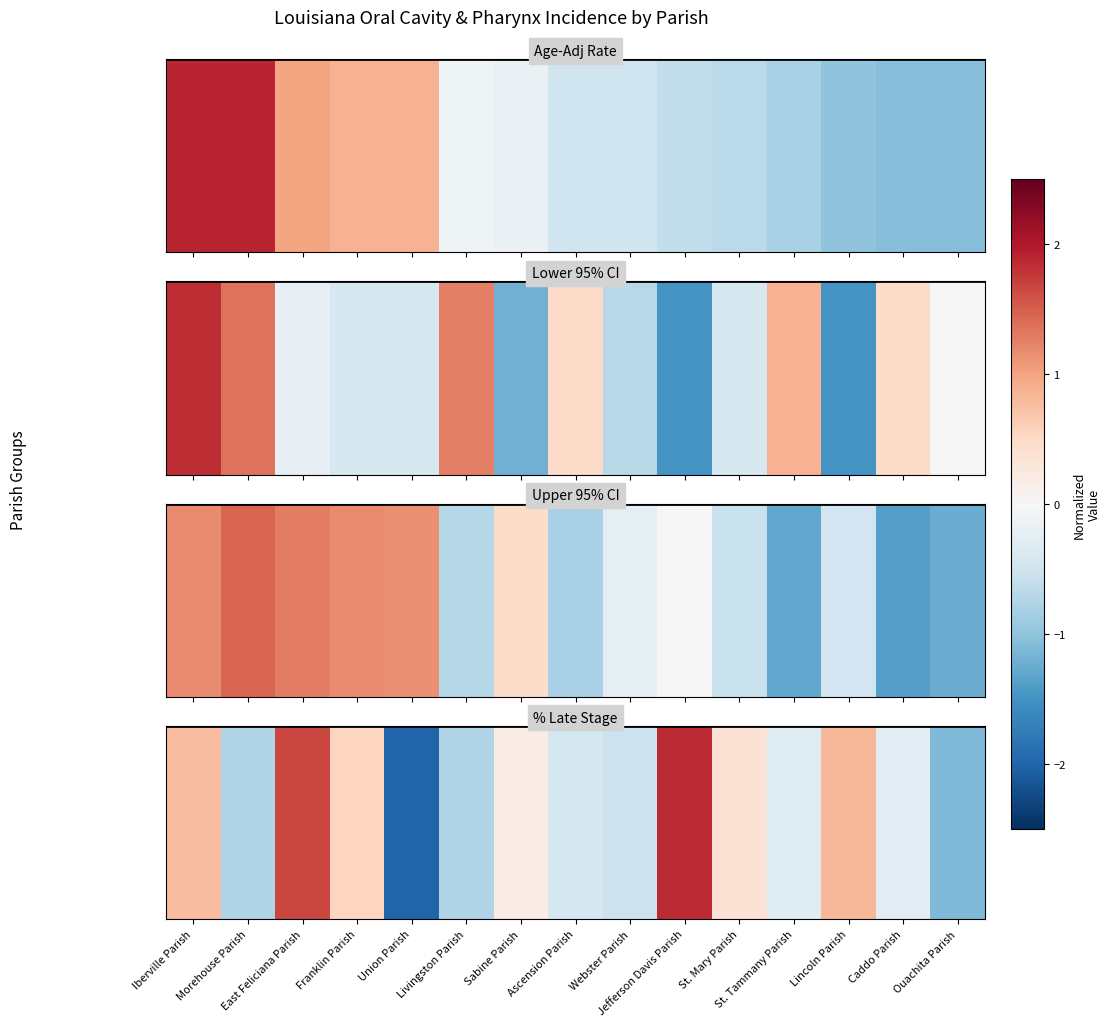

Rank the categories by value from highest to lowest.

Jefferson Davis Parish, East Feliciana Parish, Lincoln Parish, Iberville Parish, Franklin Parish, St. Mary Parish, Sabine Parish, Caddo Parish, St. Tammany Parish, Ascension Parish, Webster Parish, Morehouse Parish, Livingston Parish, Ouachita Parish, Union Parish